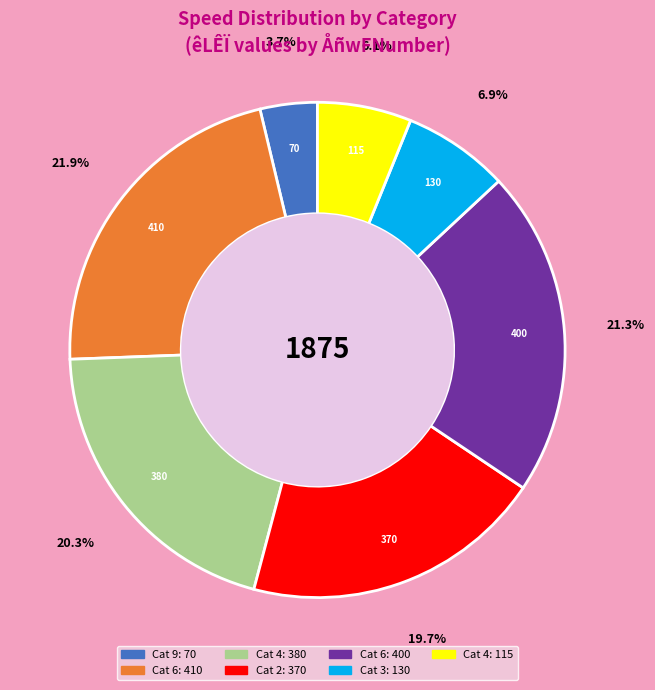

Does any single category account for the majority?

No